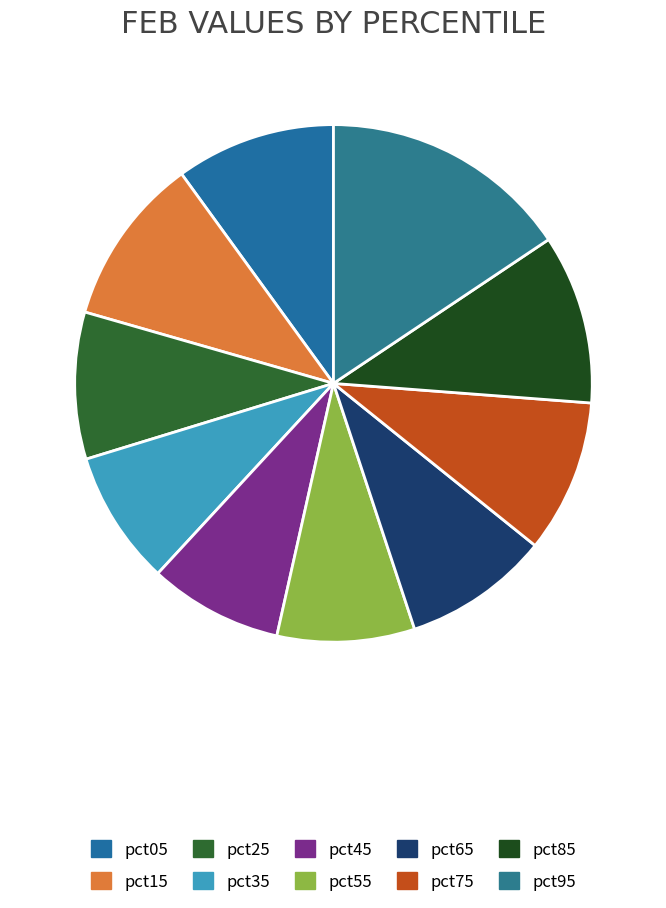

How many slices are in this pie chart?

10